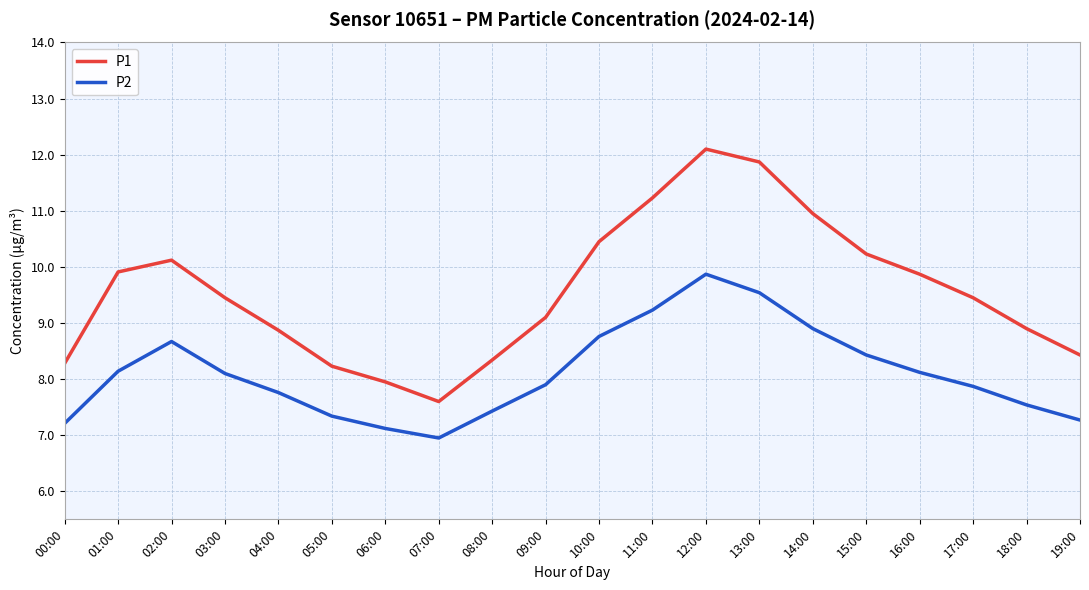

The P1 series shows 9.1 at 09:00. True or false?

True